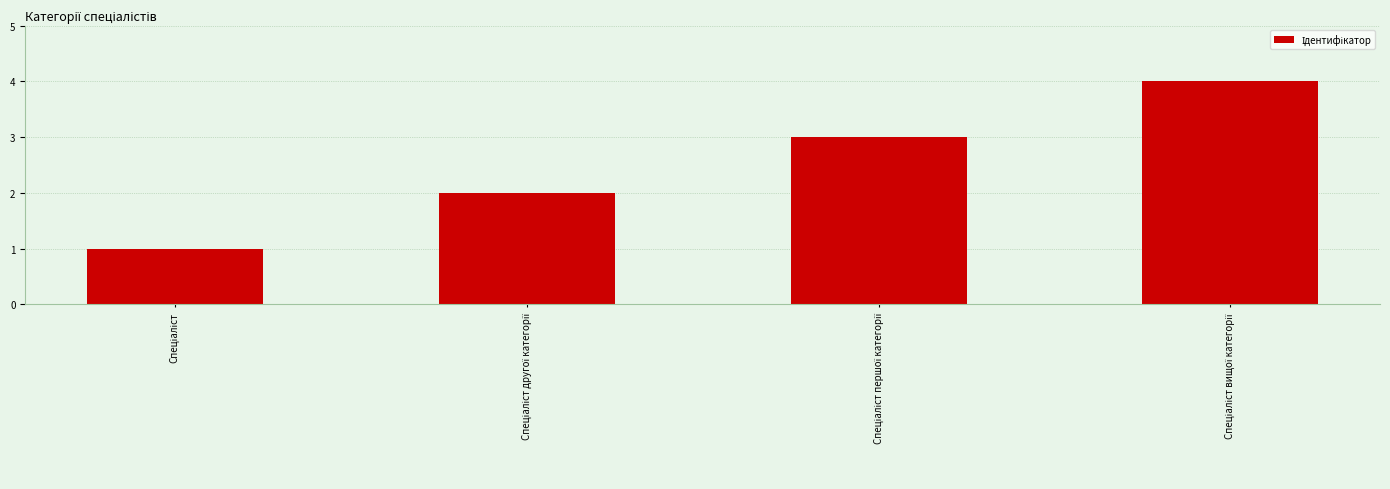

Reading right to left, transcribe all the data shown in this chart.

4	3	2	1